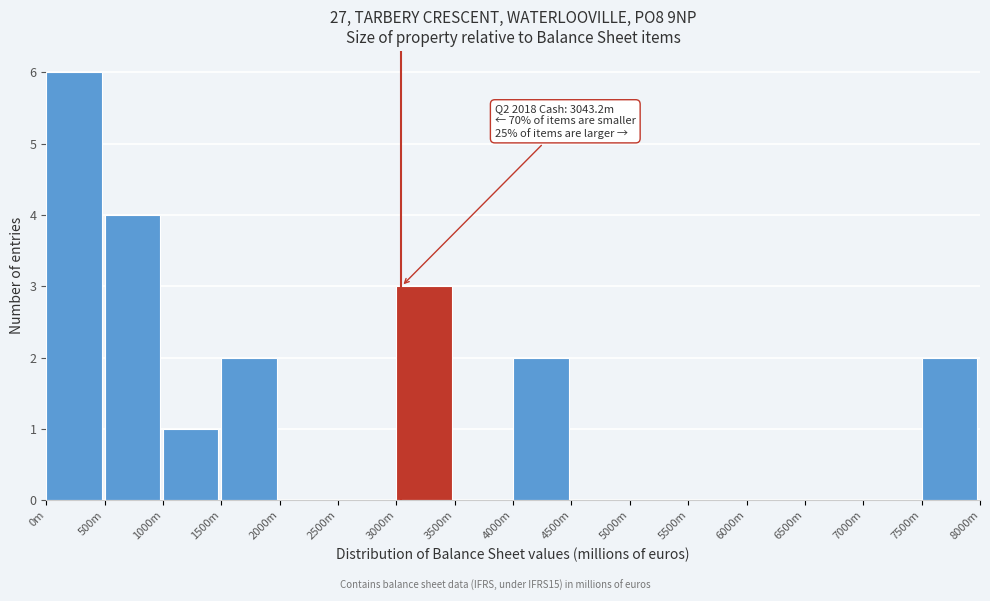

Reading left to right, transcribe all the data shown in this chart.

0m=6	500m=4	1000m=1	1500m=2	2000m=0	2500m=0	3000m=3	3500m=0	4000m=2	4500m=0	5000m=0	5500m=0	6000m=0	6500m=0	7000m=0	7500m=2